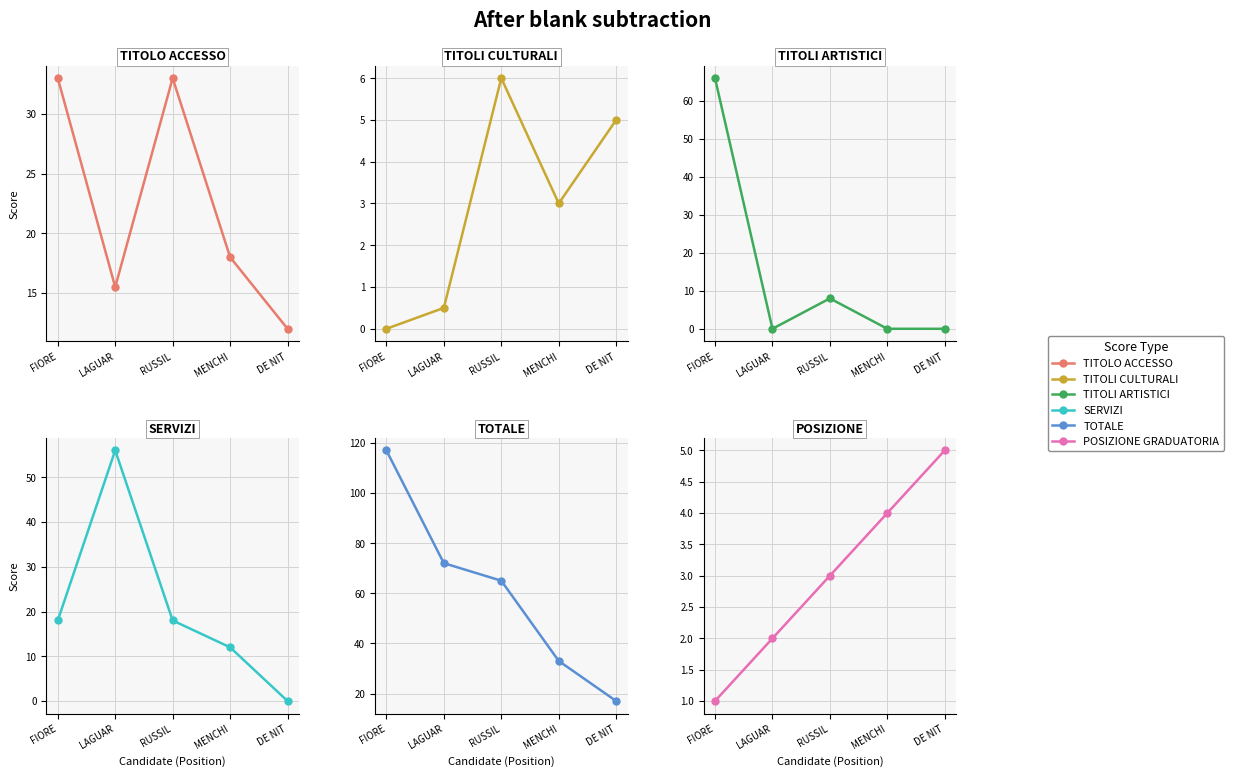

At which label does PUNTEGGIO TITOLI CULTURALI first exceed 3?

RUSSIL